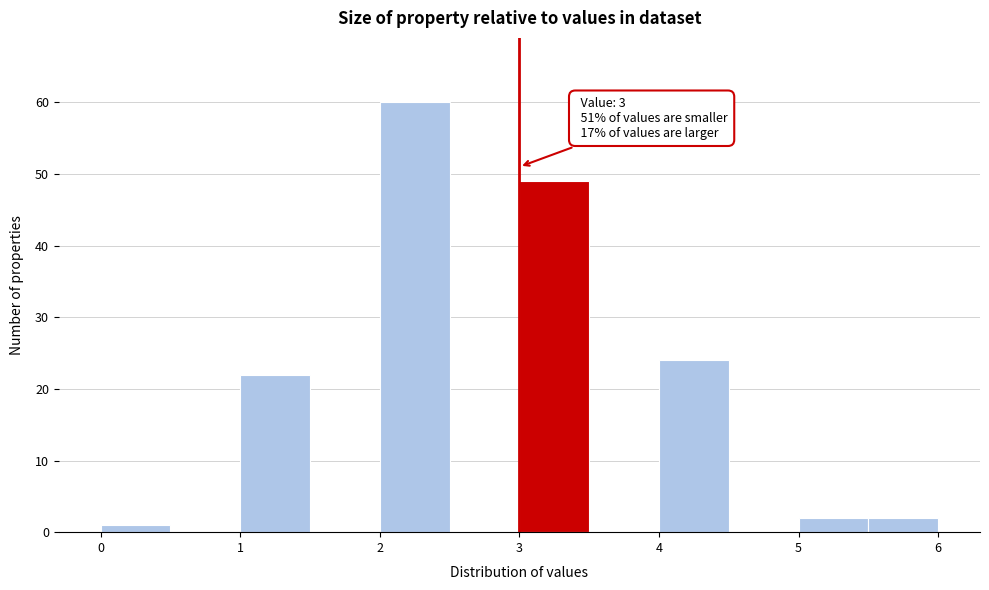

Over which range of the x-axis is the bar tallest?

2.0 to 2.5